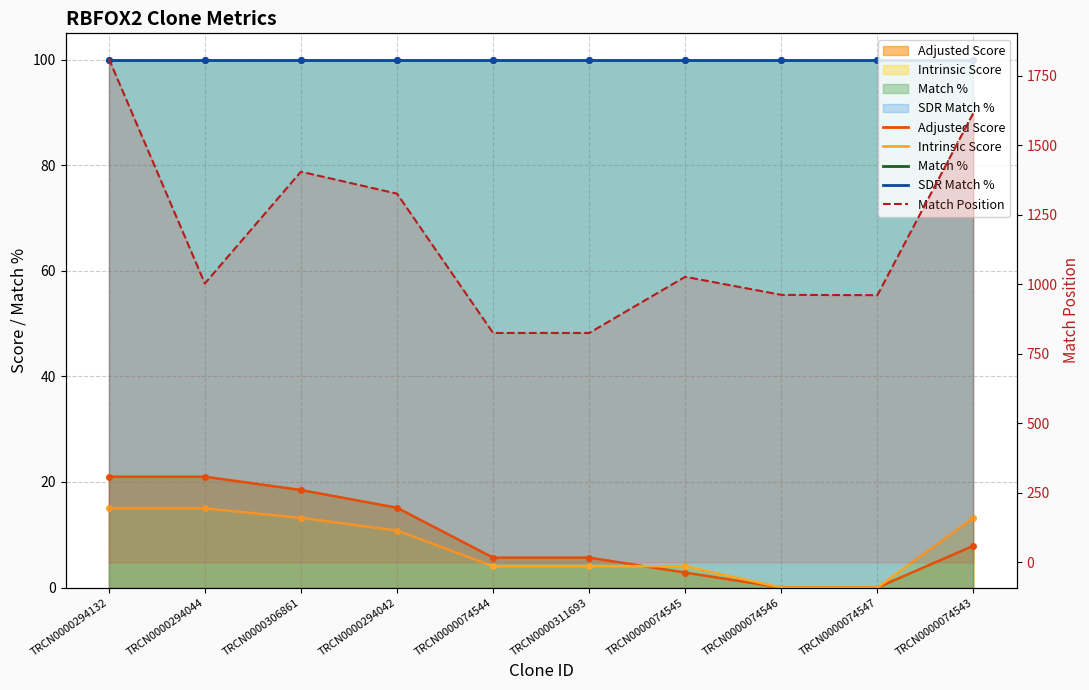

At which category does the data reach its first local peak?

TRCN0000306861